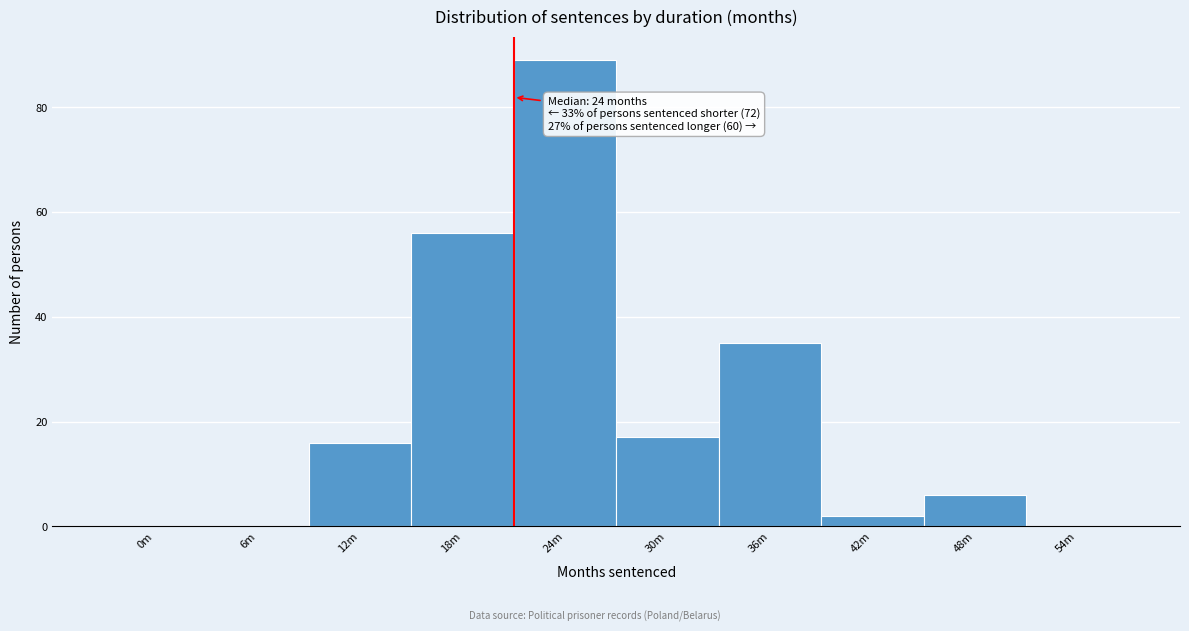

Reading left to right, what are all the values shown in this chart?

0m=0	6m=0	12m=16	18m=56	24m=89	30m=17	36m=35	42m=2	48m=6	54m=0